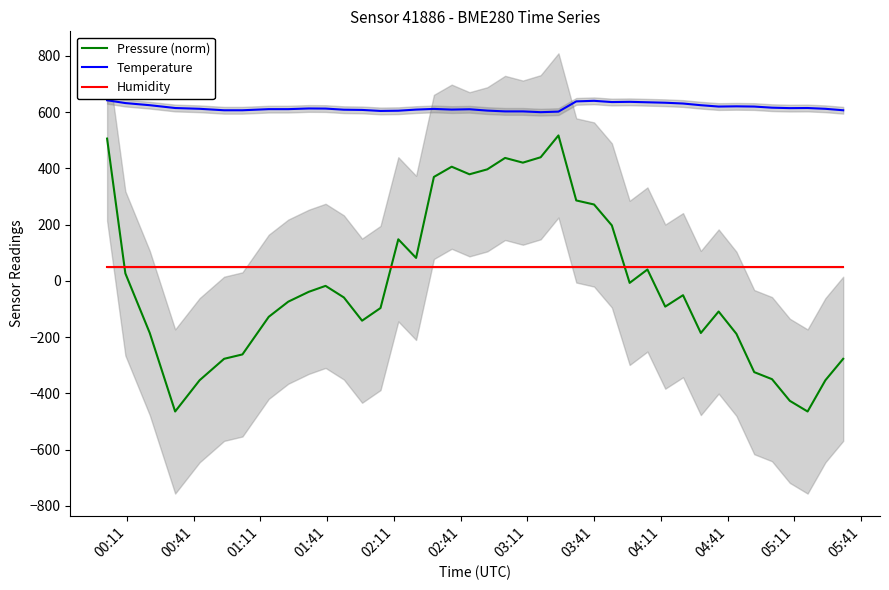

What is the value of the Humidity point at the 22nd from the left?

50.0